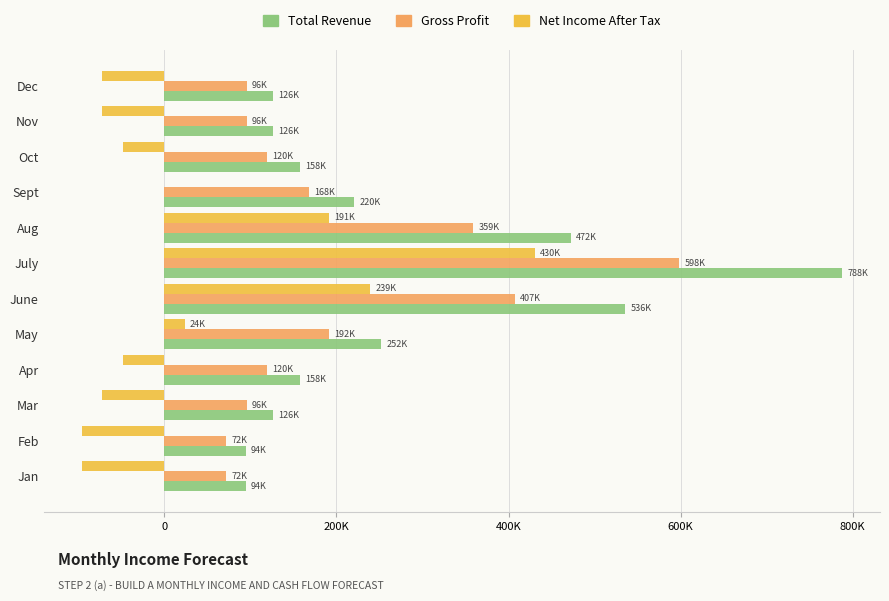

What are all the series names shown in the legend?

Total Revenue, Gross Profit, Net Income After Tax